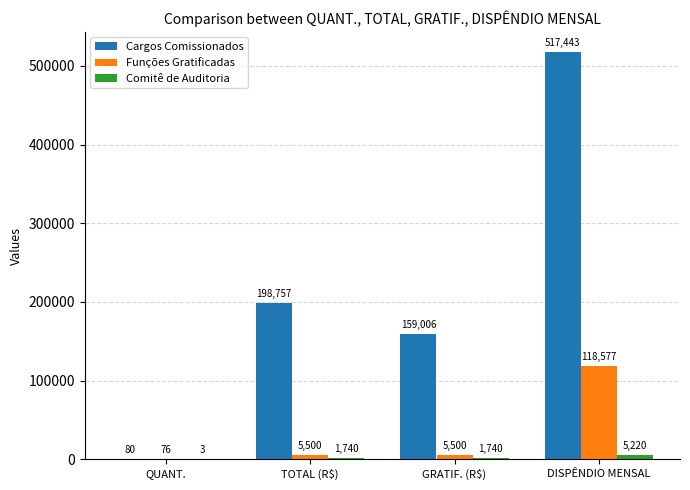

What value does the Cargos Comissionados series have at DISPÊNDIO MENSAL?

517443.0